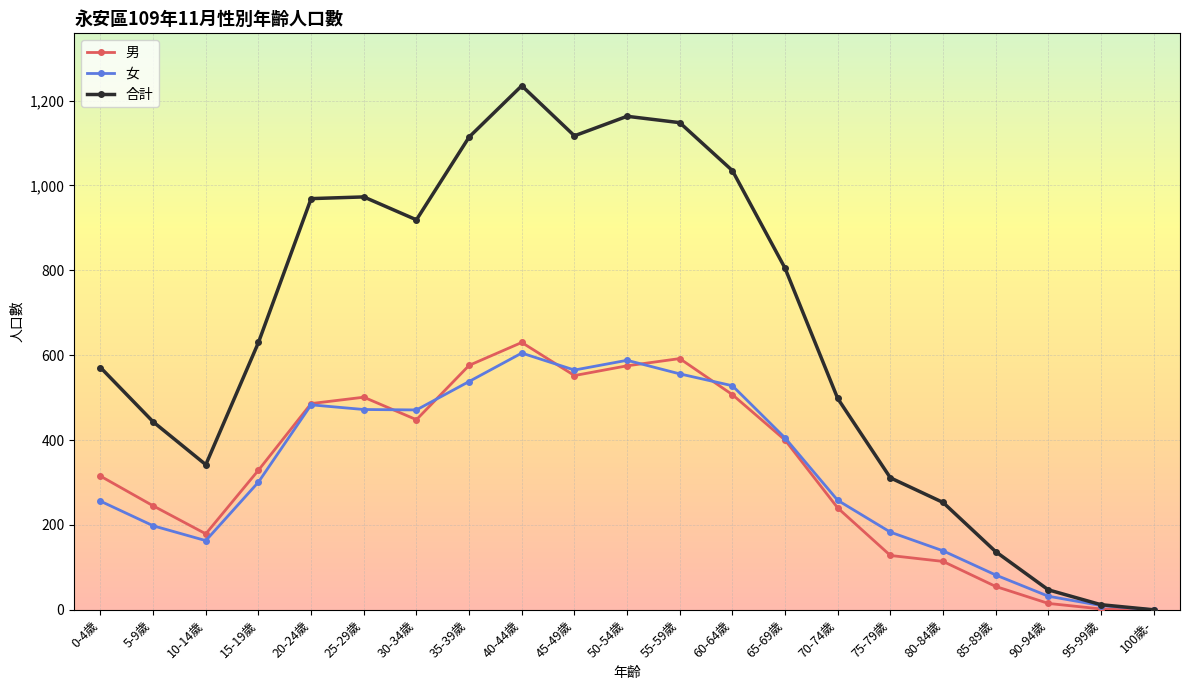

At which category is the sum across all series the highest?

40-44歲